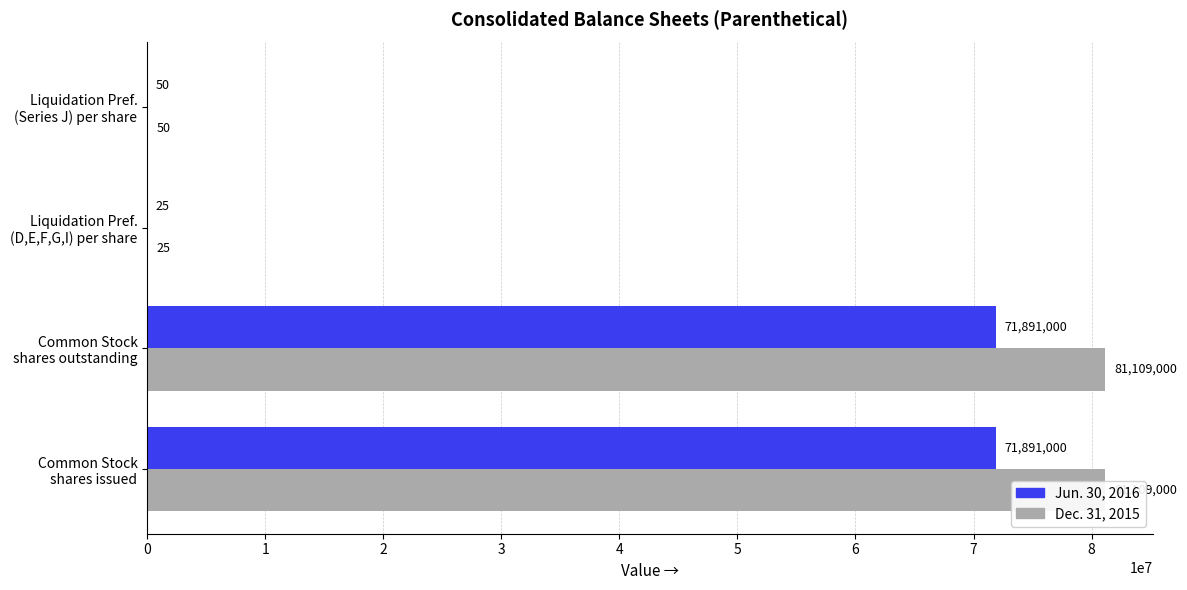

How many series are shown in this chart?

2